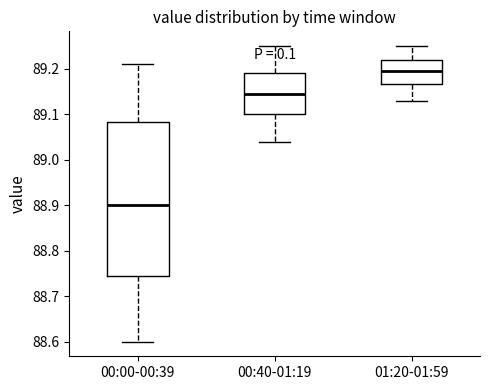

Comparing the boxes themselves (not the whiskers), which one is the tallest?

00:00-00:39